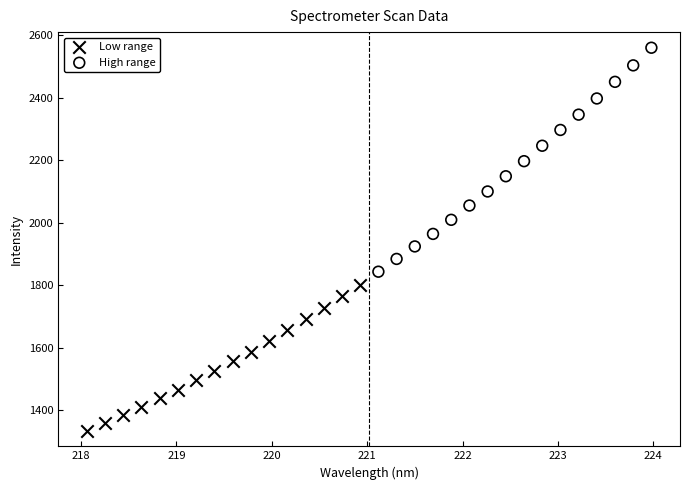

Which series reaches the minimum Y coordinate?

Low range